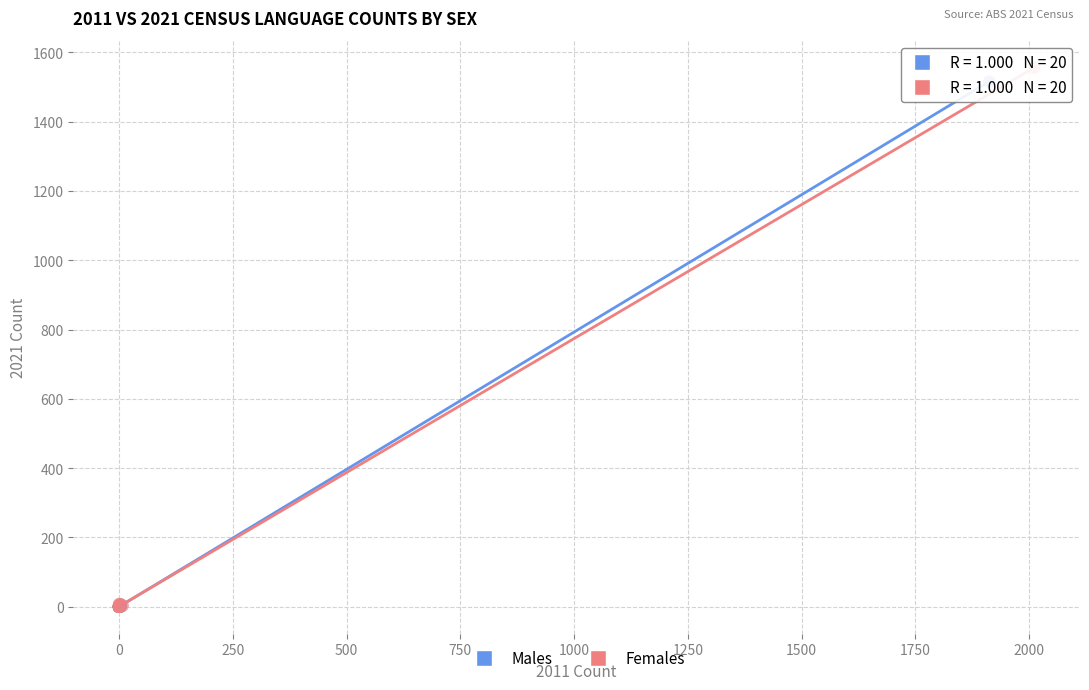

Which series has the largest Y range (max minus min)?

Females